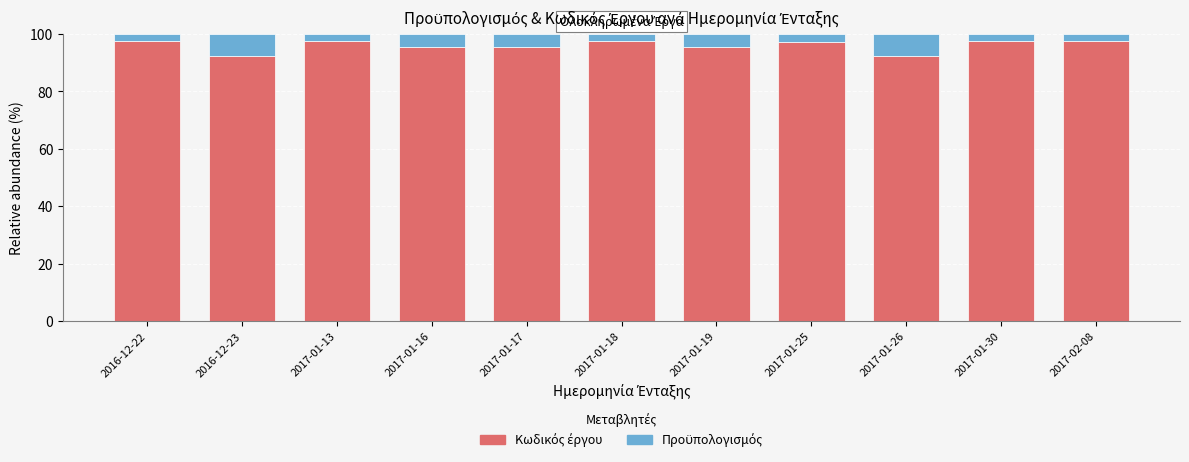

What is the total value across all series at 2017-01-25?

100.0